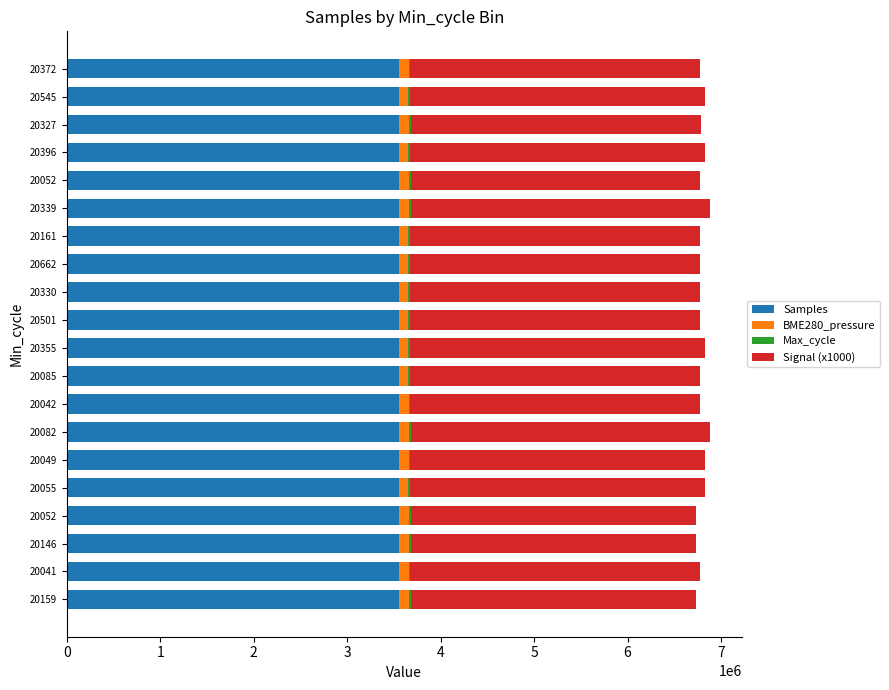

What are all the series names shown in the legend?

Samples, BME280_pressure, Max_cycle, Signal (x1000)